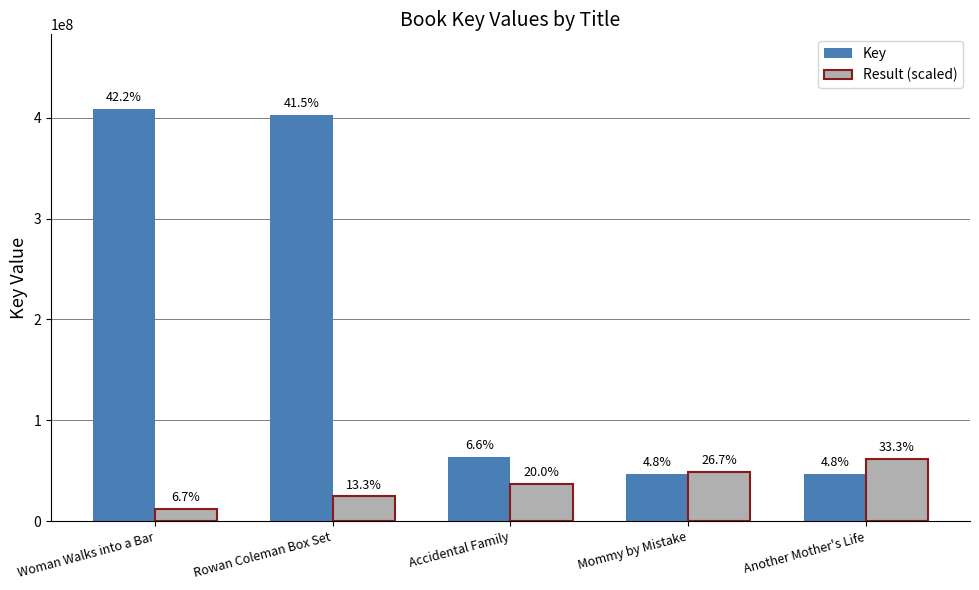

Where is Key nearest to the value 228034185?

Accidental Family